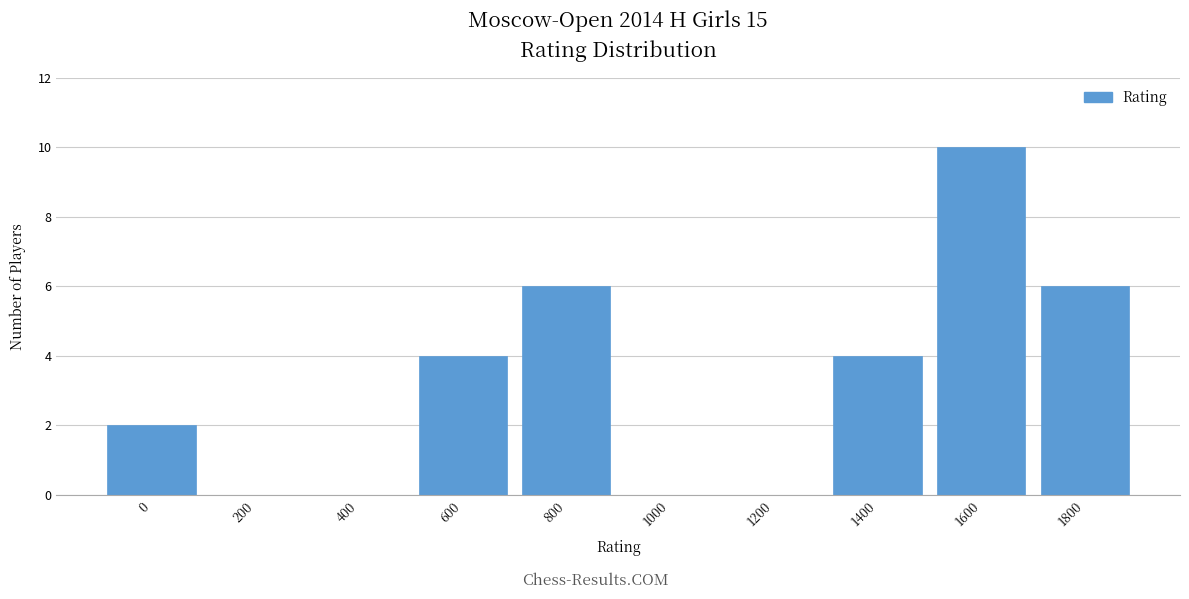

Reading left to right, what are all the values shown in this chart?

0=2	200=0	400=0	600=4	800=6	1000=0	1200=0	1400=4	1600=10	1800=6